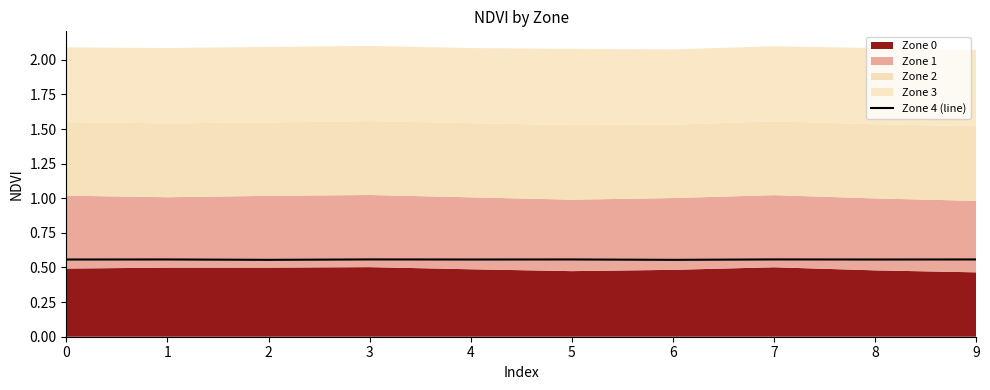

How many interior local peaks (higher than both neighbors) does the data have?

4